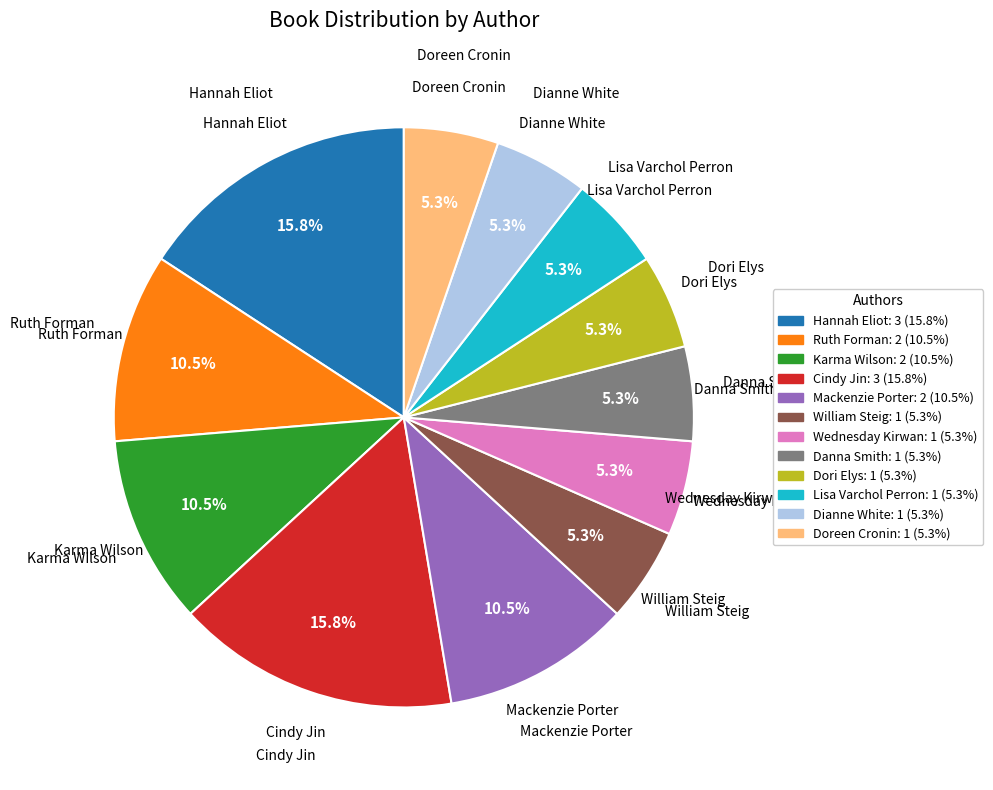

Approximately how many times larger is the value at Karma Wilson: 2 (10.5%) compared to Cindy Jin: 3 (15.8%)?

0.7